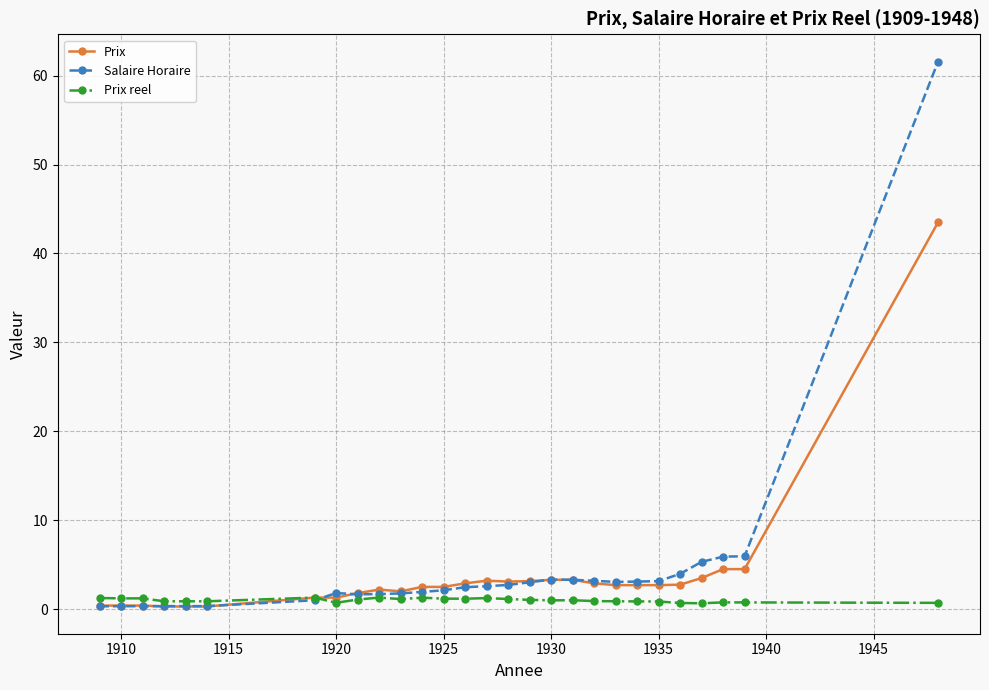

After their last crossing, which series has the higher values: Salaire Horaire or Prix reel?

Salaire Horaire